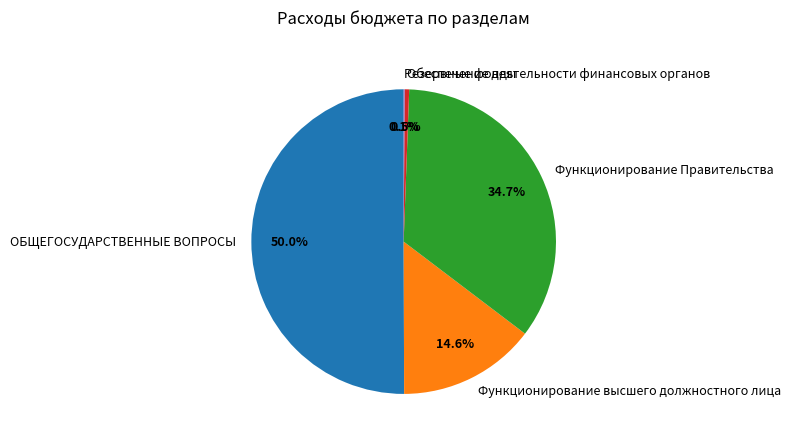

Do Функционирование высшего должностного лица and ОБЩЕГОСУДАРСТВЕННЫЕ ВОПРОСЫ together represent more than half of the pie?

Yes